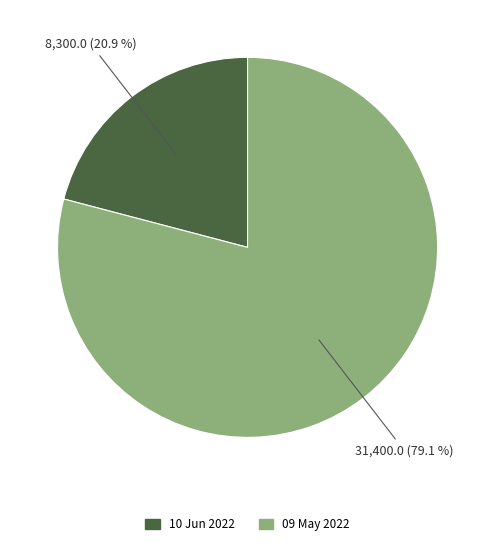

What is the total percentage of 09 May 2022 and 10 Jun 2022?

100.0%